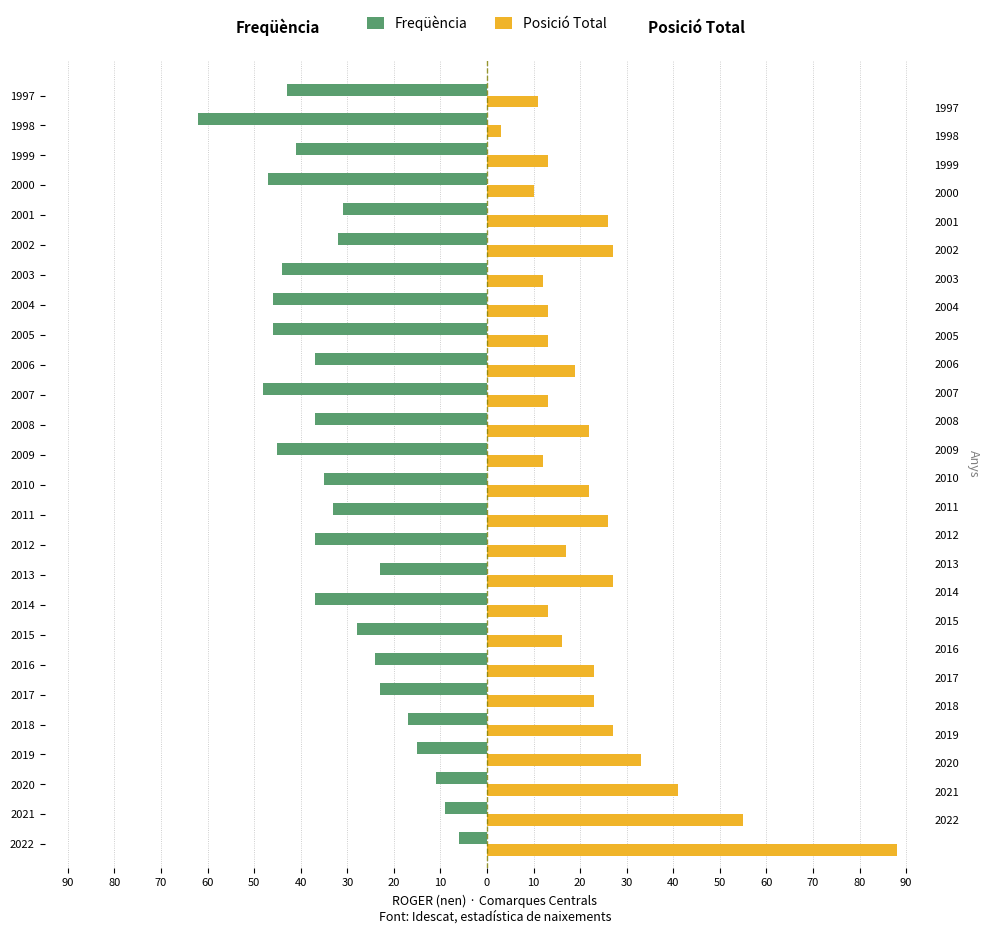

What is the total value across all series at 80?

46